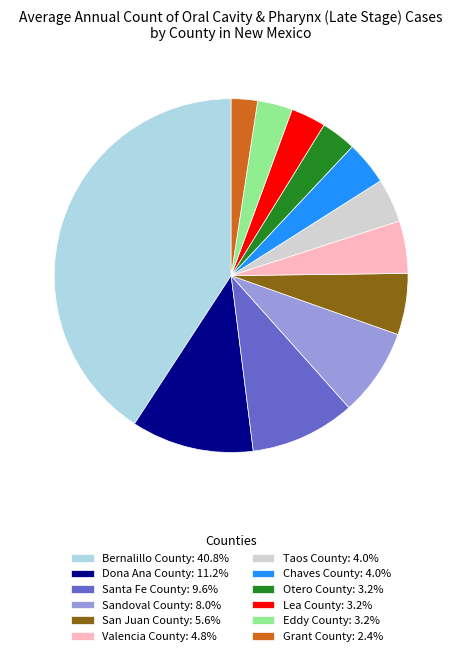

Count the number of slices in the pie.

12